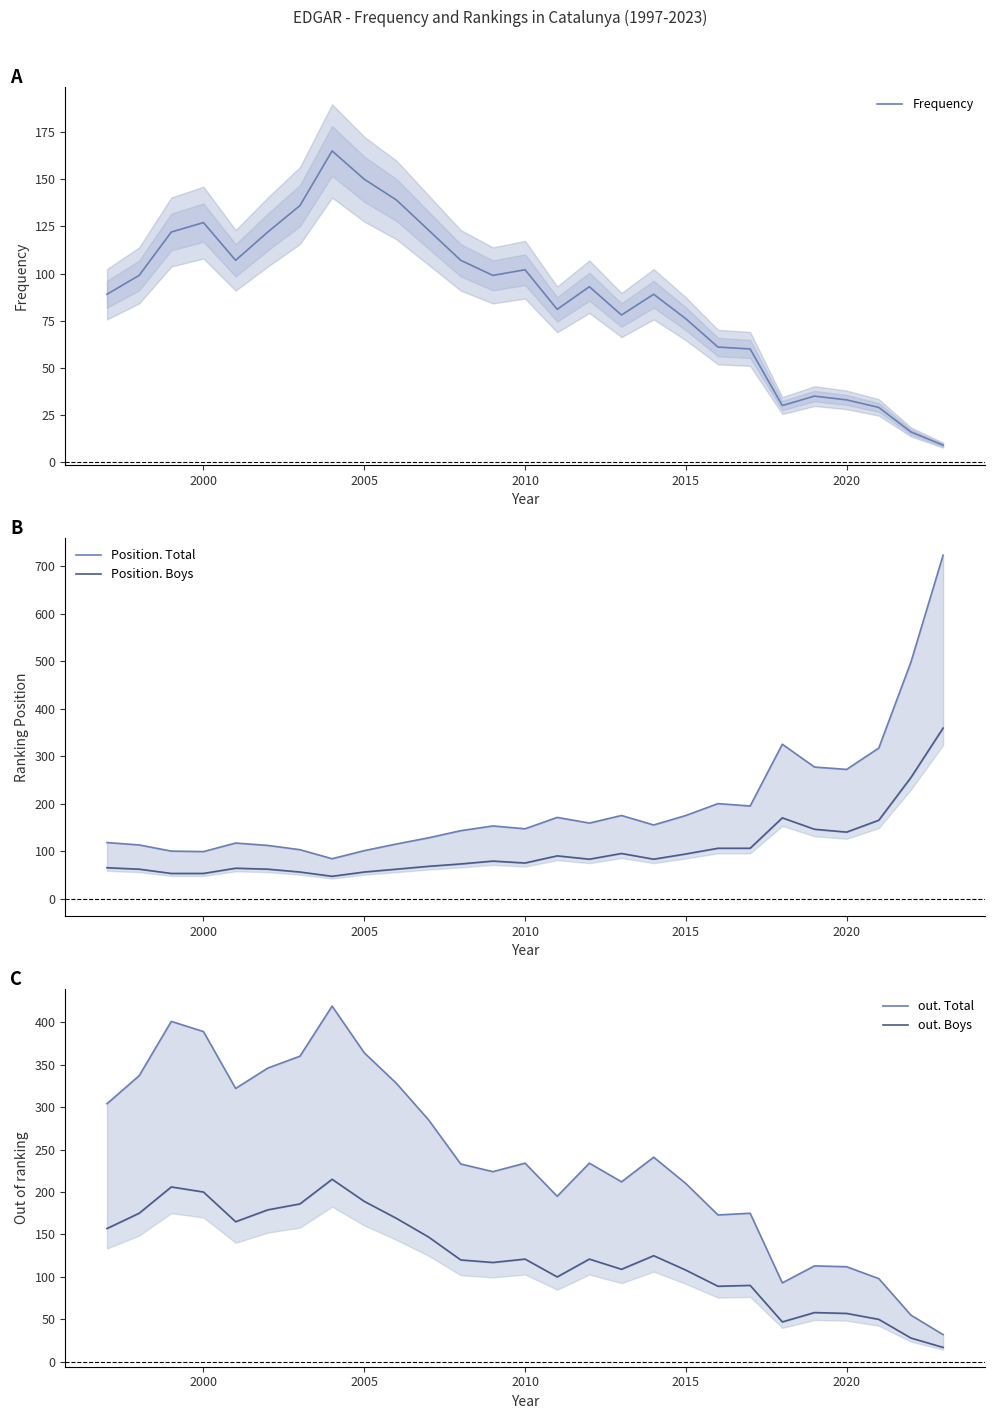

True or false: Frequency and out. Total intersect in this chart.

False